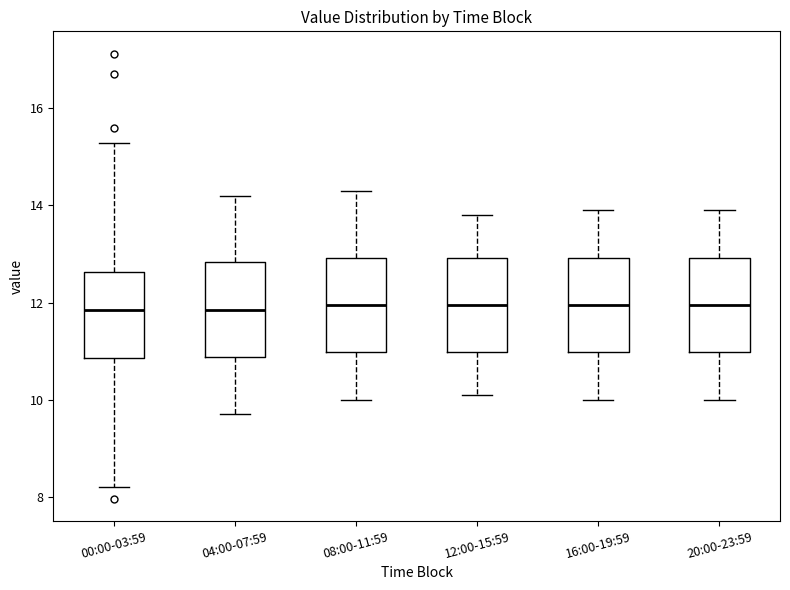

Where is the lower edge of the box for 04:00-07:59 on the y-axis? The values are not printed on the chart, so give them approximately, as read against the axis.

10.8